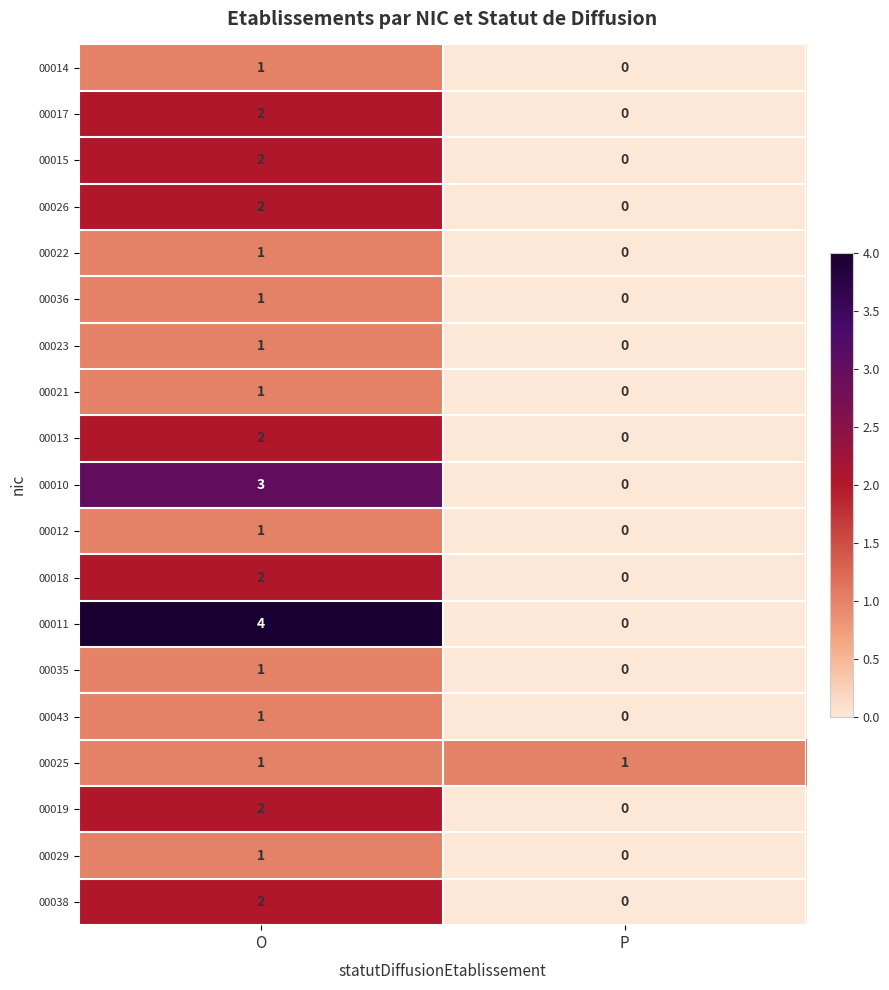

Rank the categories by 00035 value from lowest to highest.

P, O